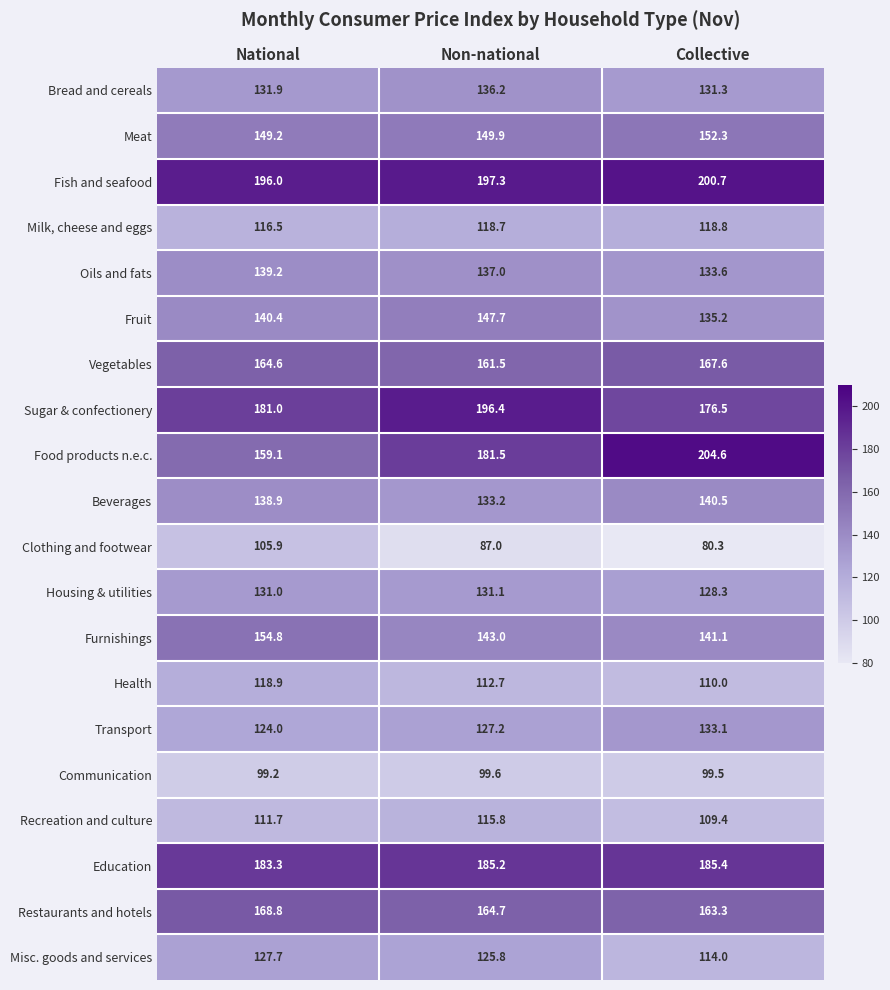

At which category is the sum across all series the highest?

Non-national